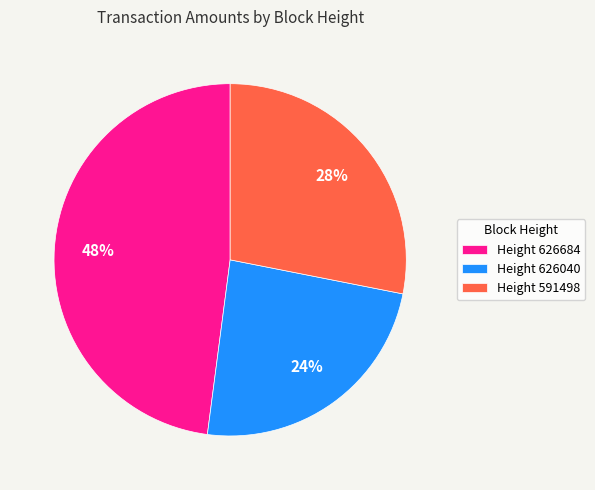

Is there a majority slice in this chart?

No